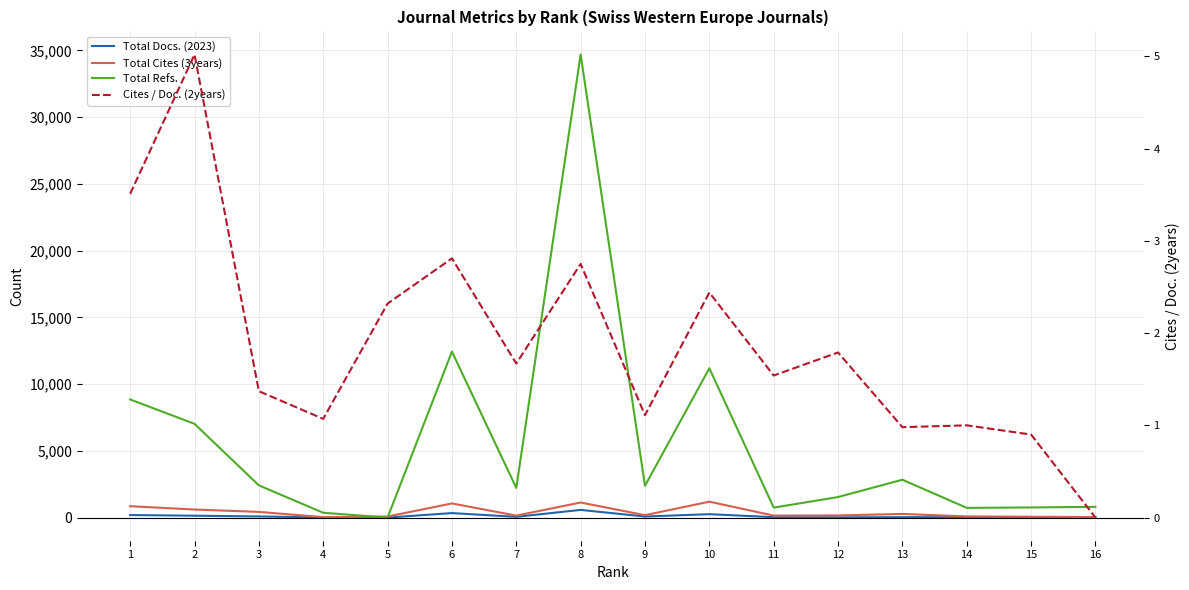

Which series has the largest range (max minus min)?

Total Refs.